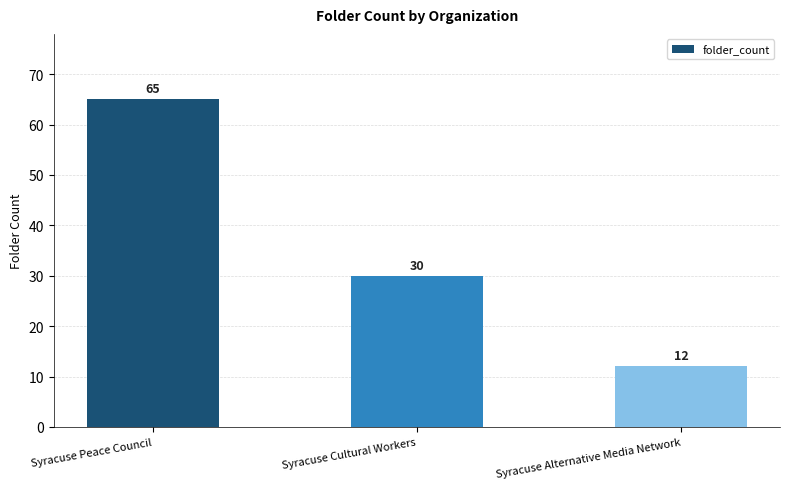

Which label corresponds to the largest value in the chart?

Syracuse Peace Council